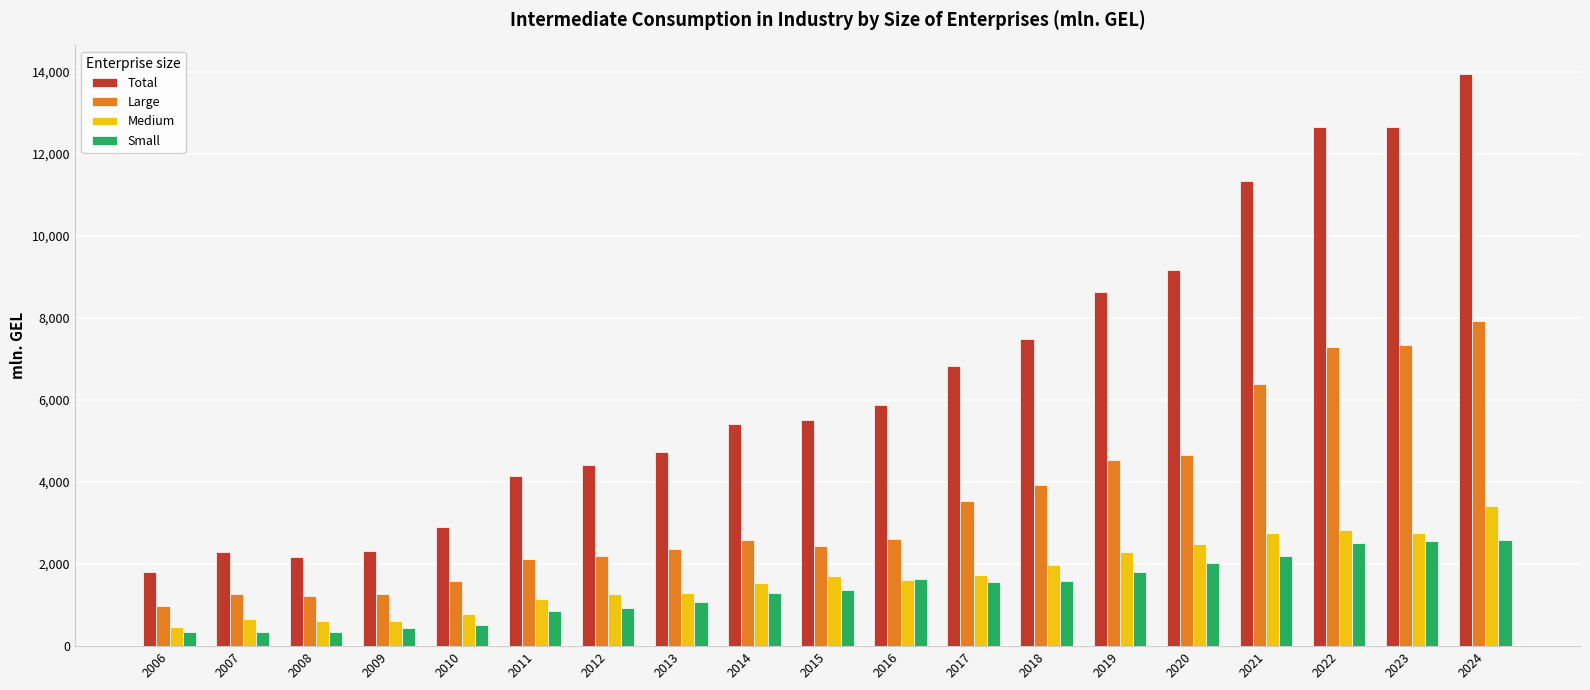

At how many categories does at least one series exceed 7423?

7